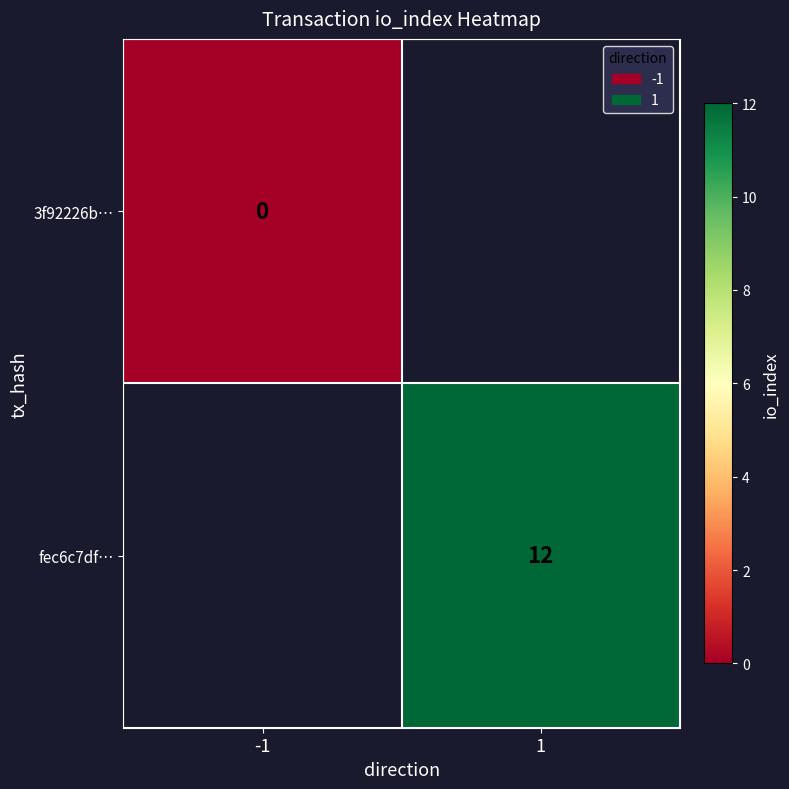

The fec6c7df… series shows 20 at 1. True or false?

False